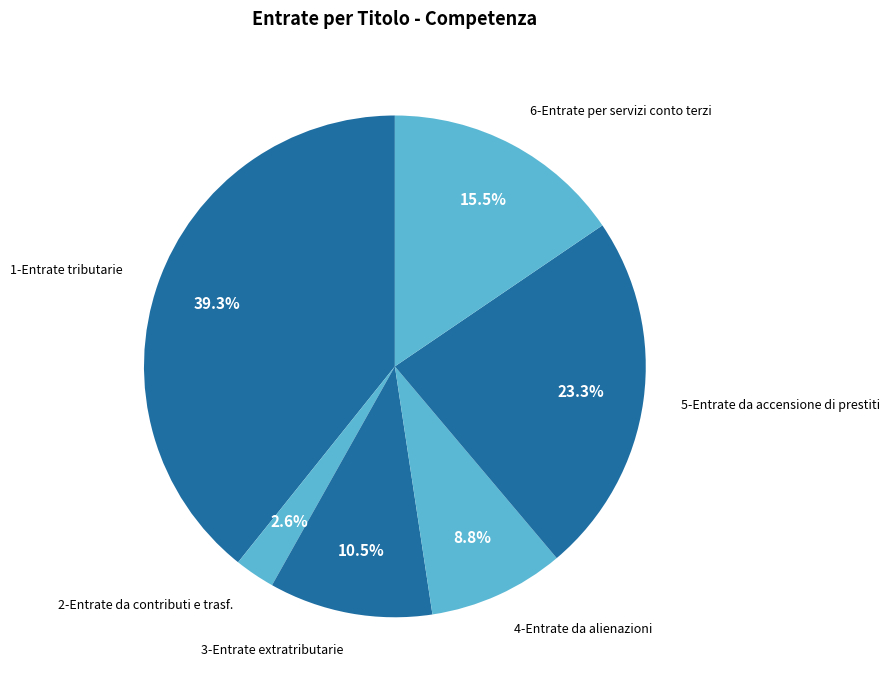

To the nearest percent, what is the average slice percentage?

17%